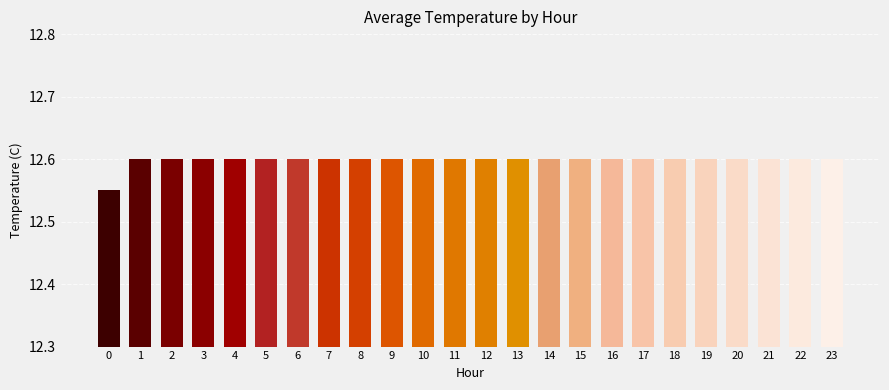

Approximately how many times larger is the value at 20 compared to 16?

1.0